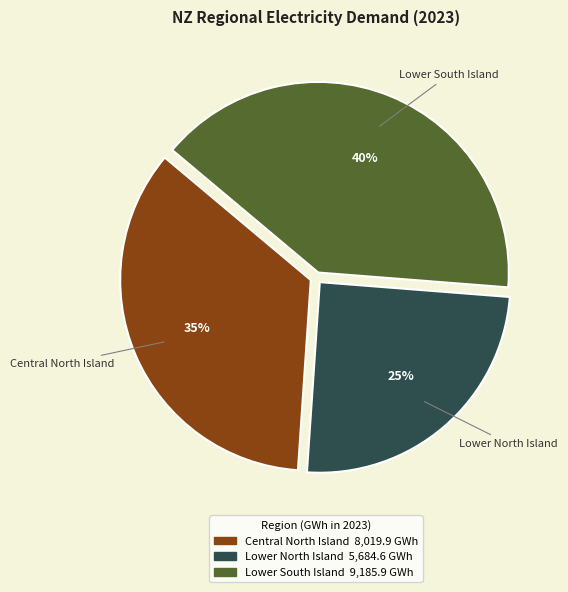

Does any single category account for the majority?

No